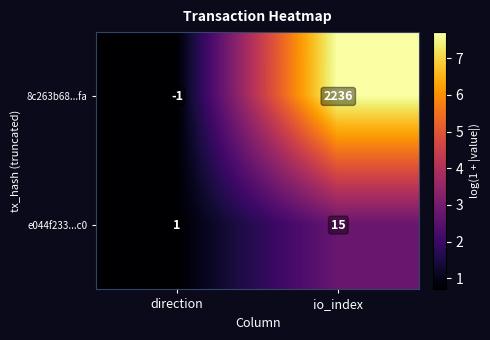

Reading left to right, what are all the values shown in this chart?

8c263b68...fa: -1	2236
e044f233...c0: 1	15